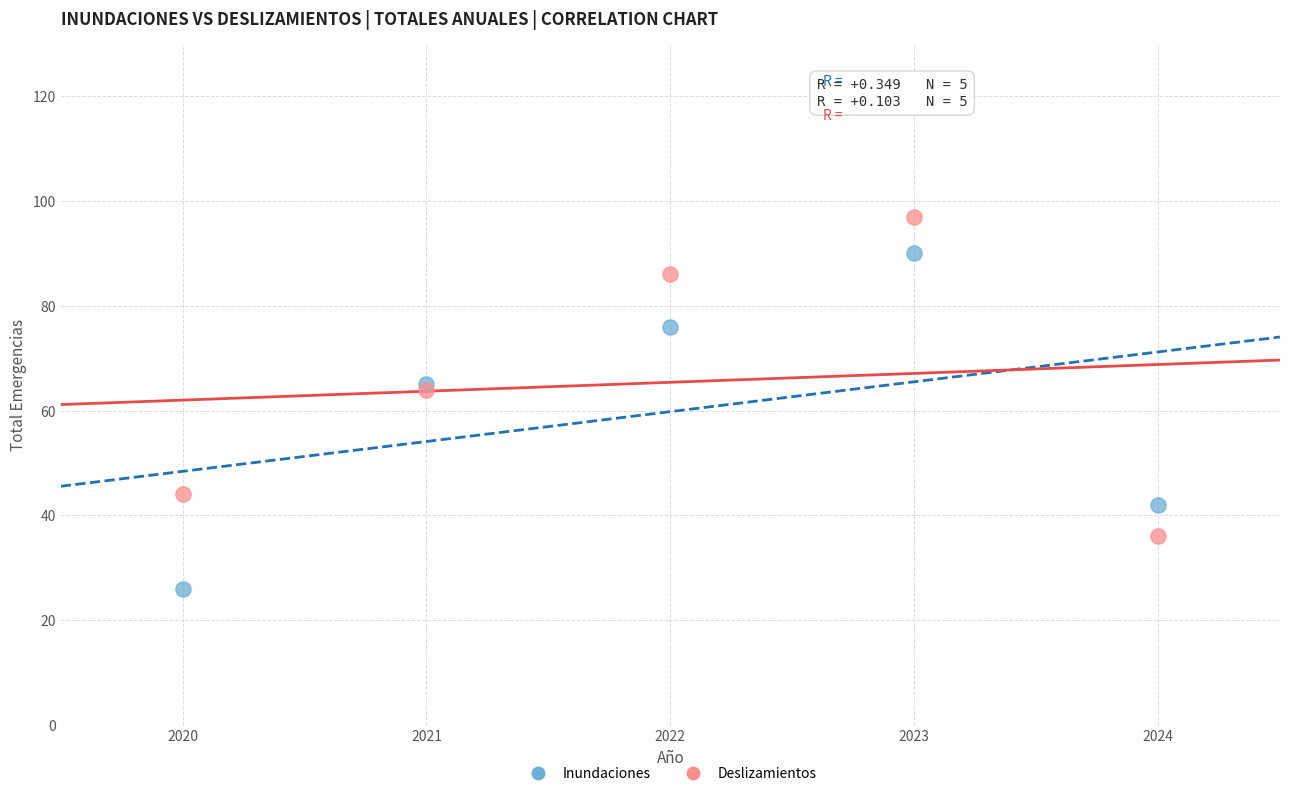

Which series has the largest Y range (max minus min)?

Inundaciones